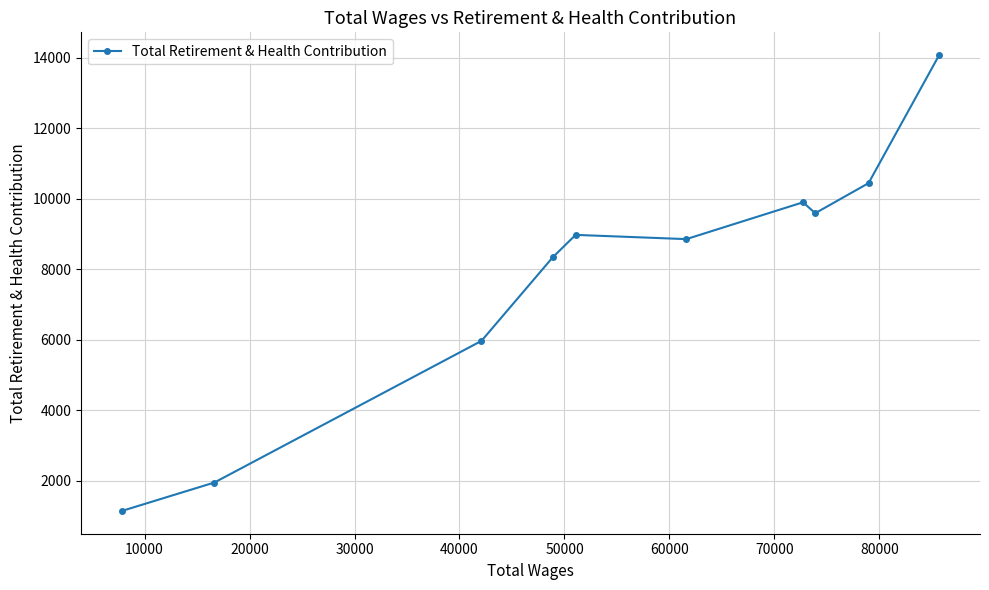

True or false: the data has more than 2 interior local peaks.

False